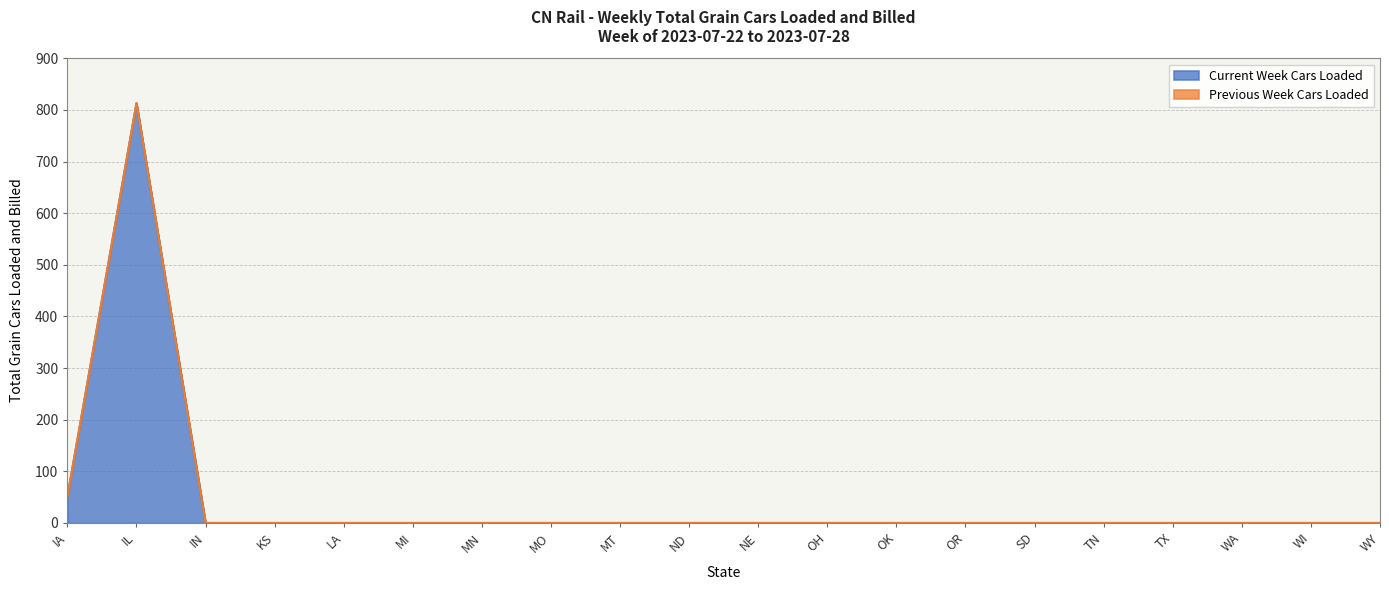

List the labels in order of value, largest first.

IL, IA, IN, KS, LA, MI, MN, MO, MT, ND, NE, OH, OK, OR, SD, TN, TX, WA, WI, WY